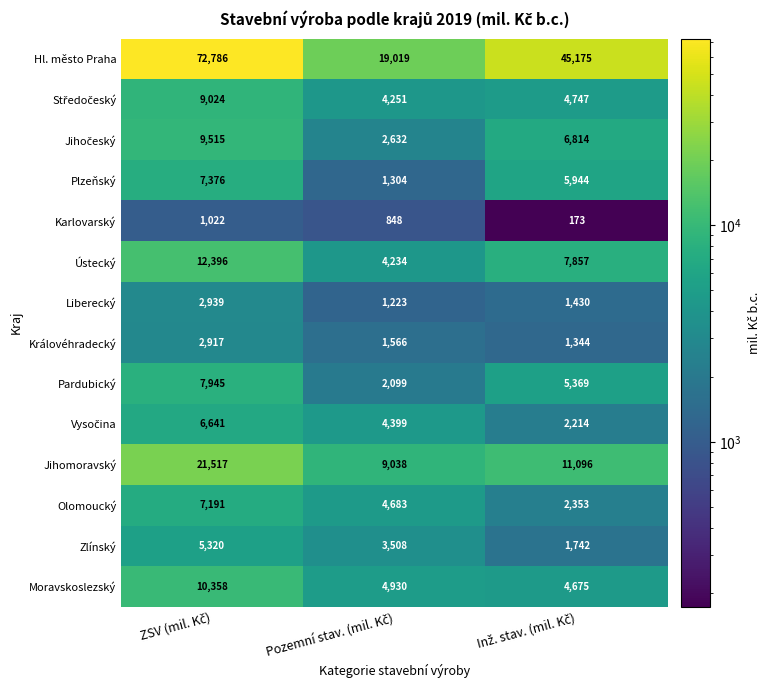

How many Pardubický values are between 2099 and 7945?

3